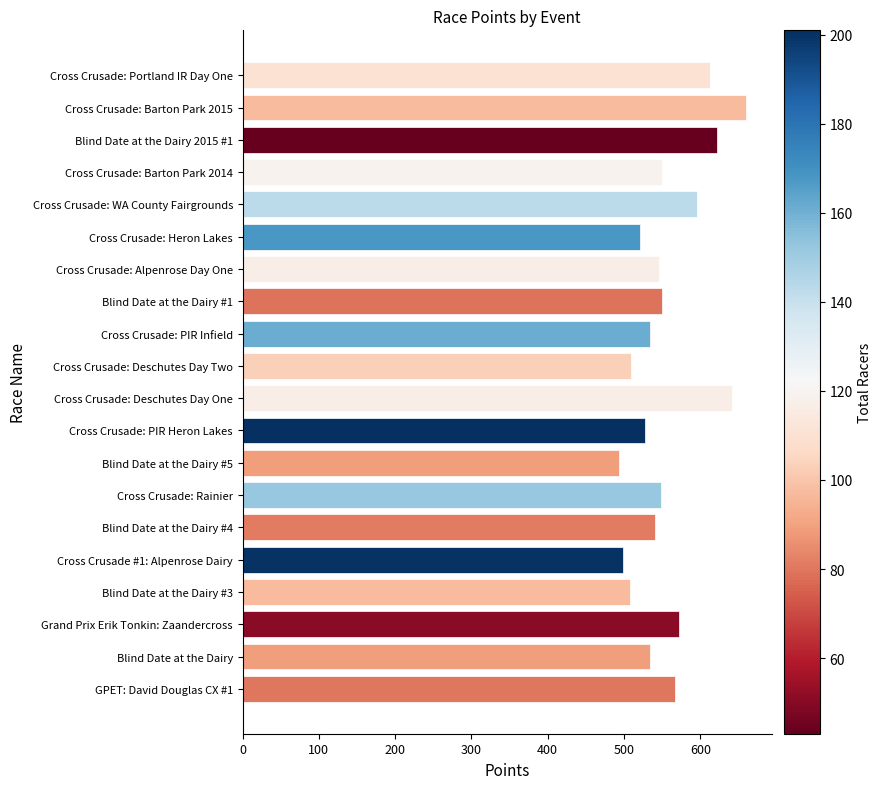

Is it true that the value at Cross Crusade: Deschutes Day One is 641.9?

True